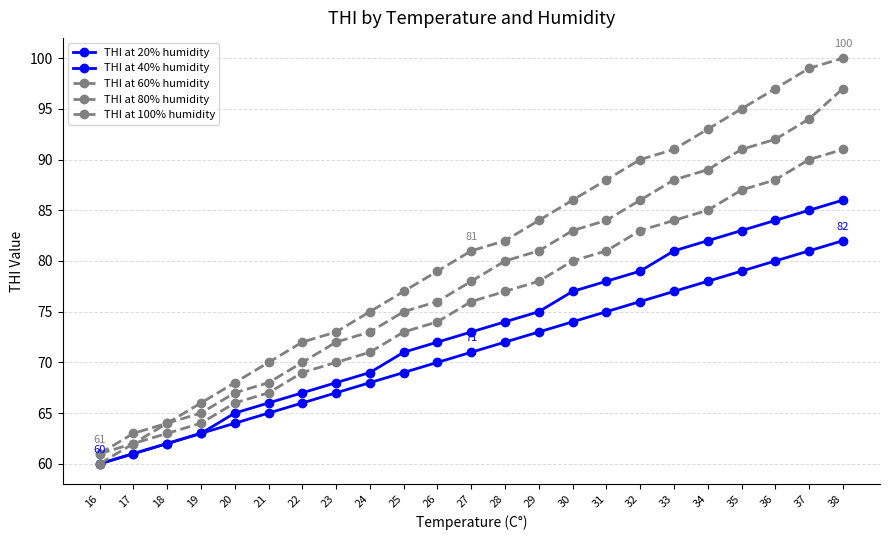

How many data points does each series have?

23